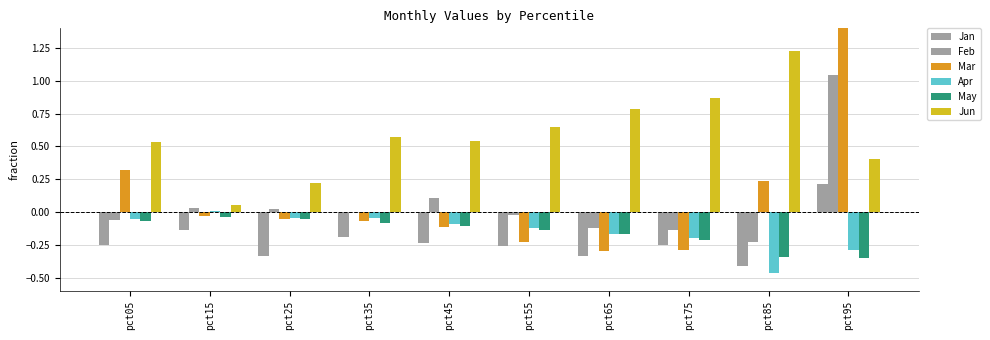

What is the average value of the Jan series?

-0.2